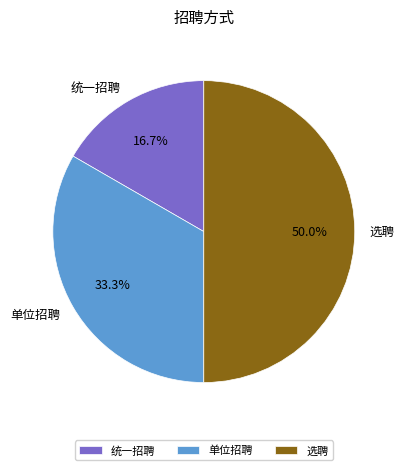

Rank the categories by value from highest to lowest.

选聘, 单位招聘, 统一招聘